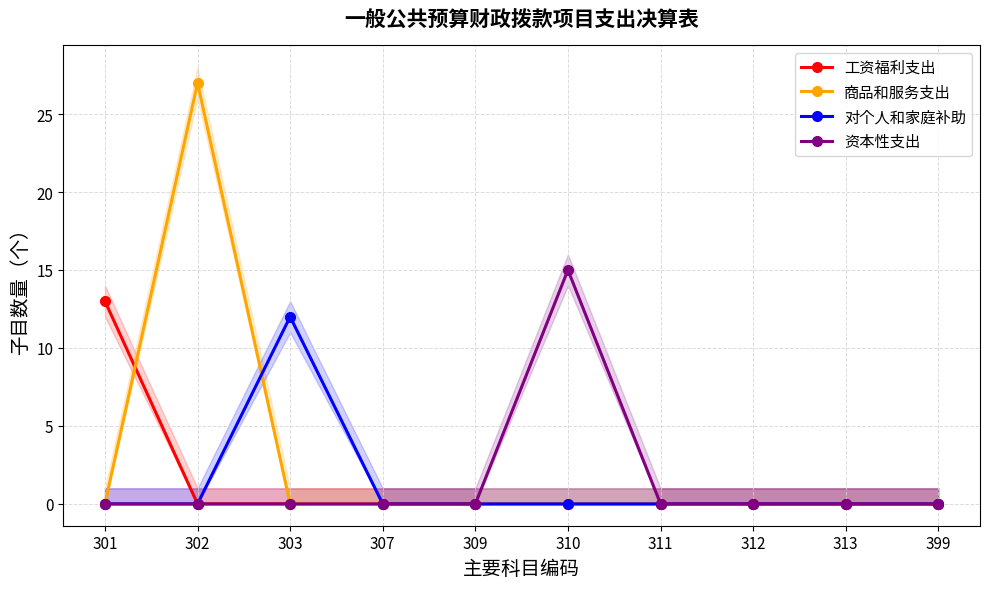

True or false: 资本性支出 has a value of -7 at 302.

False